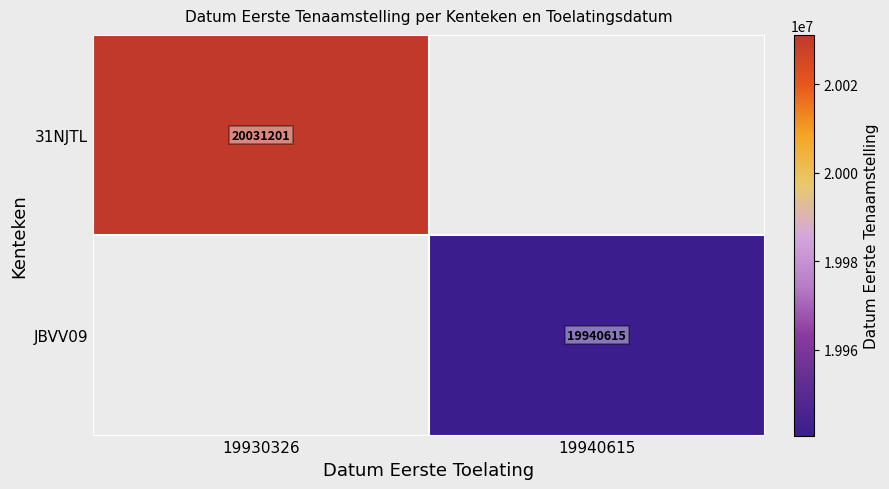

True or false: 31NJTL has a value of 20031201 at 19930326.

True